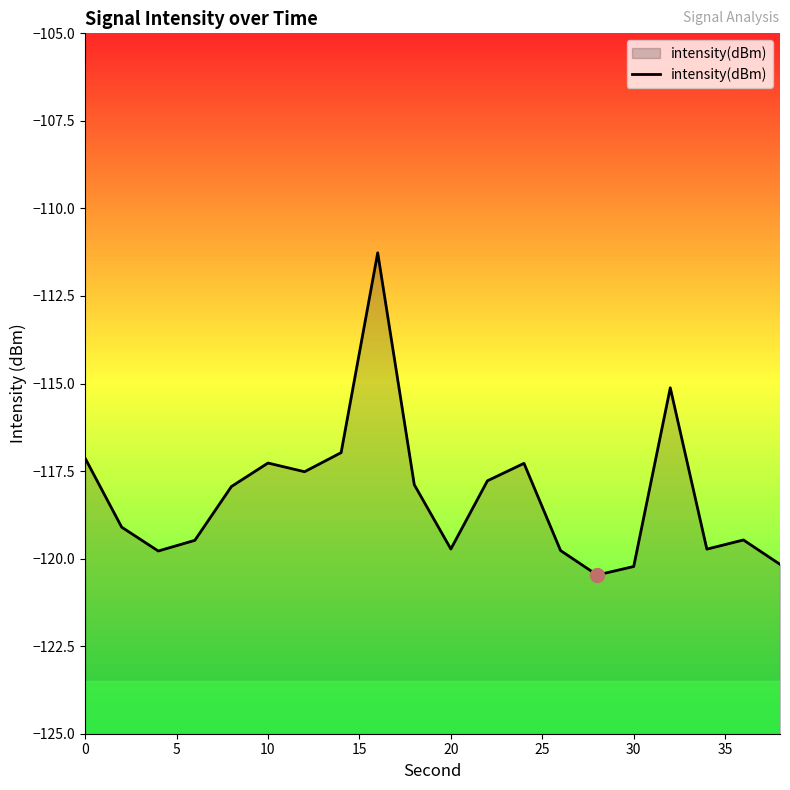

True or false: the data shows -156.8 at 20.

False